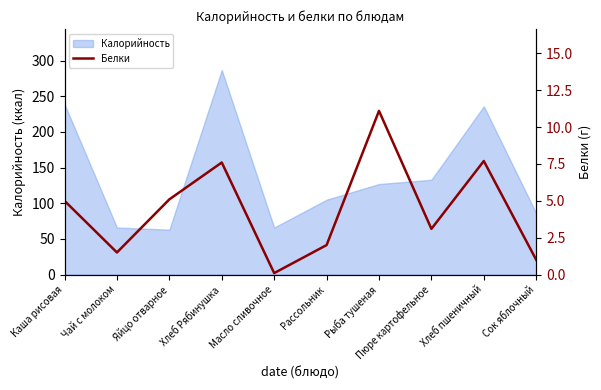

What is the minimum value shown in the chart?

0.1